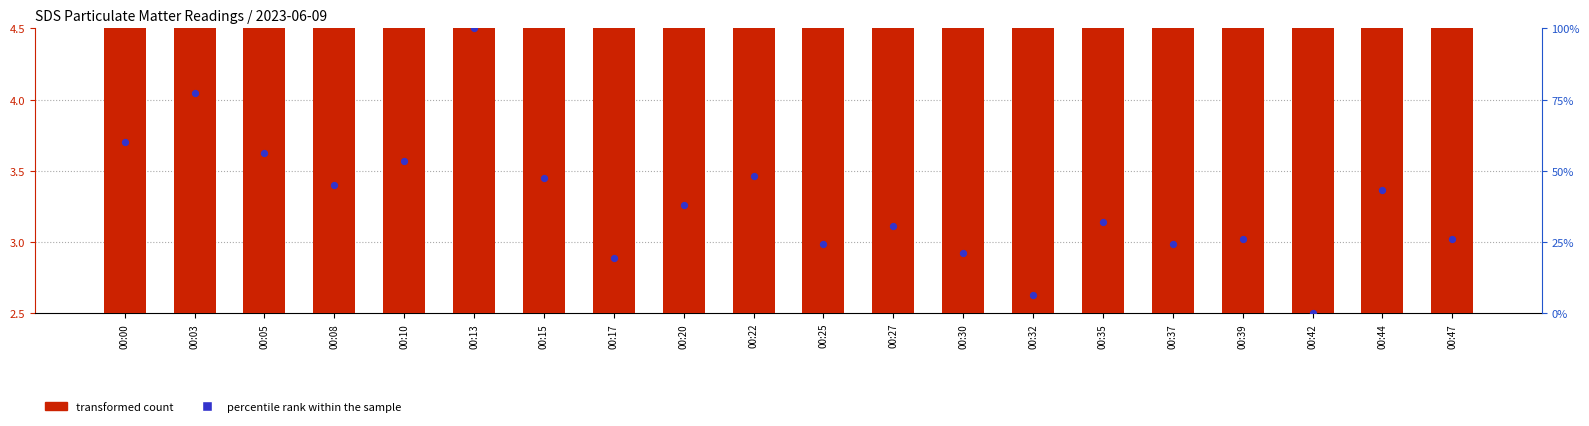

Which series has the largest total across all categories?

percentile rank within the sample